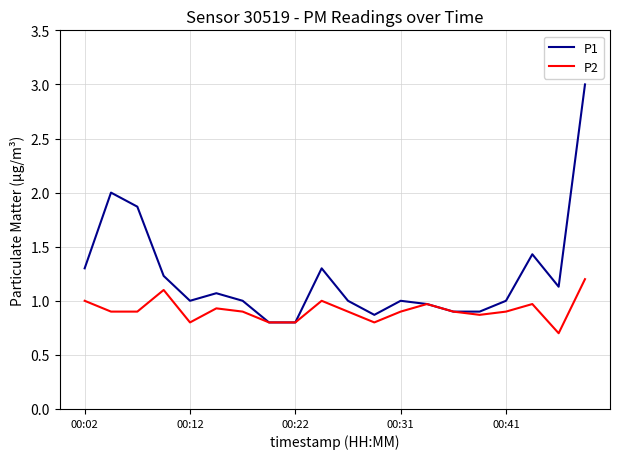

Reading left to right, what are all the values shown in this chart?

P1: 1.3	2.0	1.9	1.2	1.0	1.1	1.0	0.8	0.8	1.3	1.0	0.9	1.0	1.0	0.9	0.9	1.0	1.4	1.1	3.0
P2: 1.0	0.9	0.9	1.1	0.8	0.9	0.9	0.8	0.8	1.0	0.9	0.8	0.9	1.0	0.9	0.9	0.9	1.0	0.7	1.2